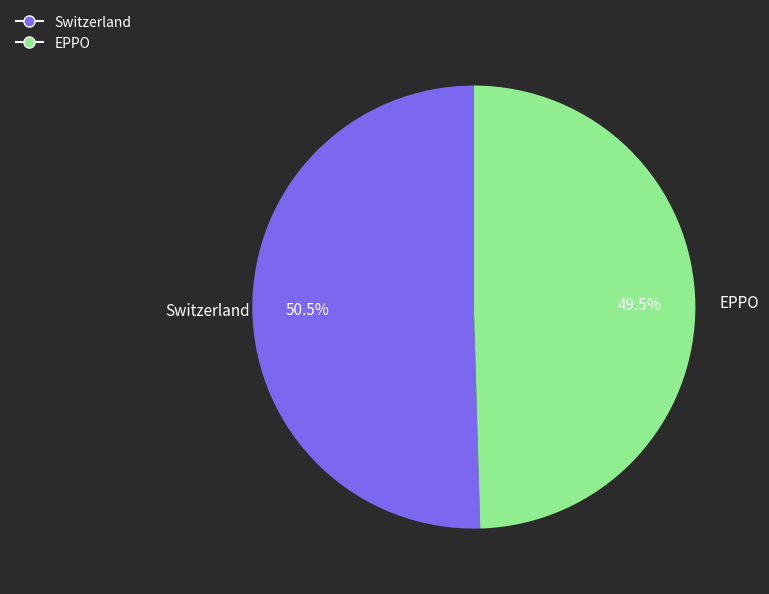

Count the number of slices in the pie.

2